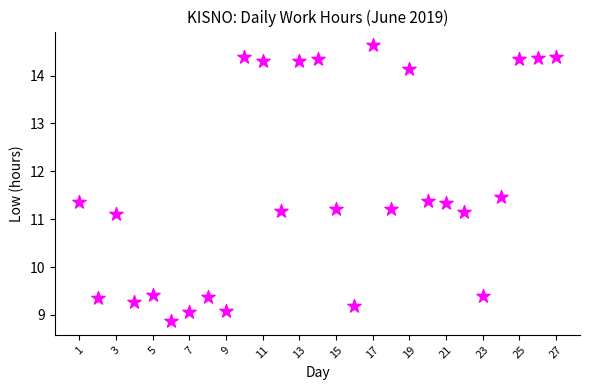

What is the range of X values (max minus min)?

26.0